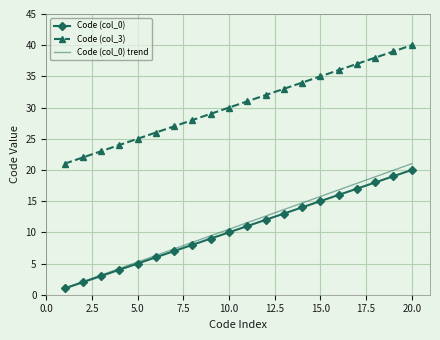

Which series has the largest total across all categories?

Code (col_3)